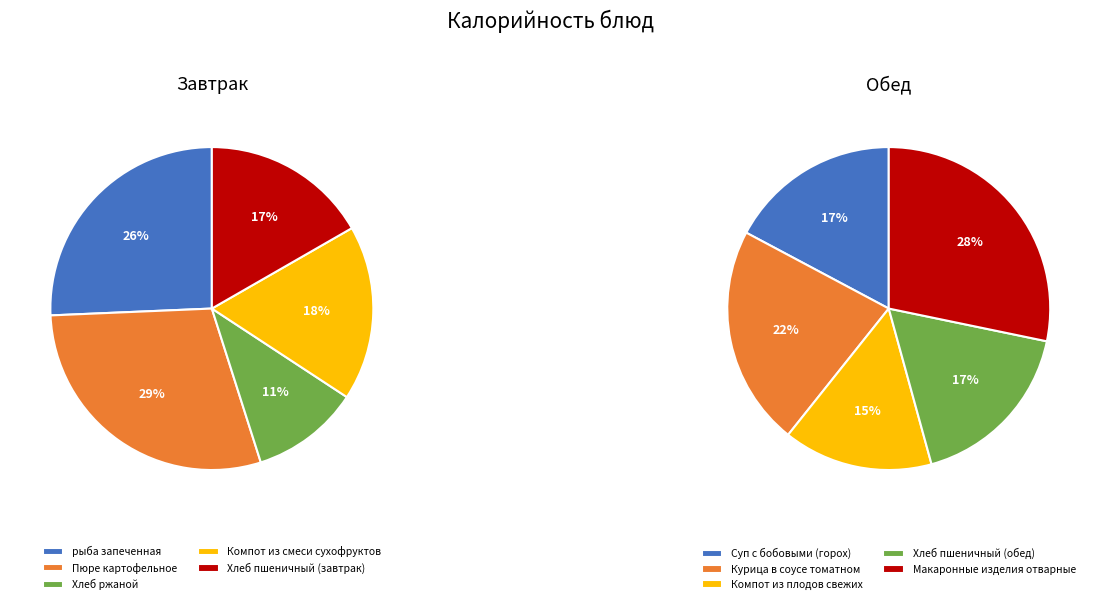

True or false: Макаронные изделия отварные accounts for 6% of the total.

False